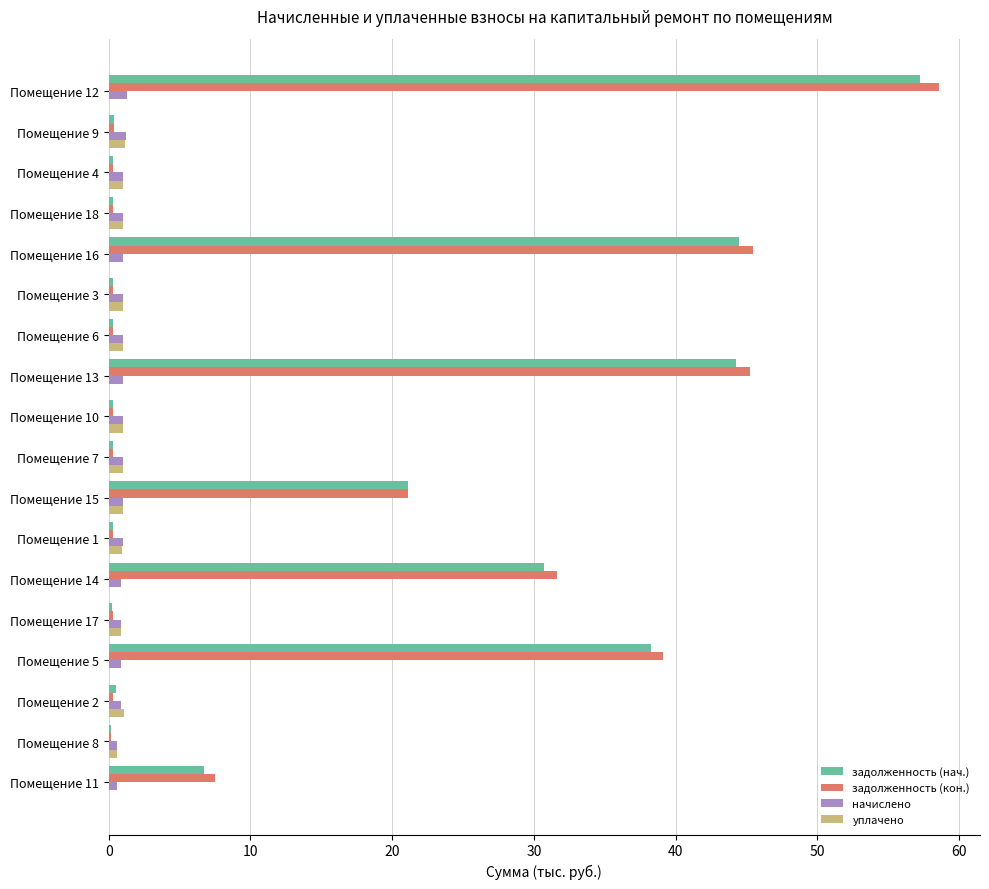

Which category has the highest value in the задолженность (кон.) series?

Помещение 12